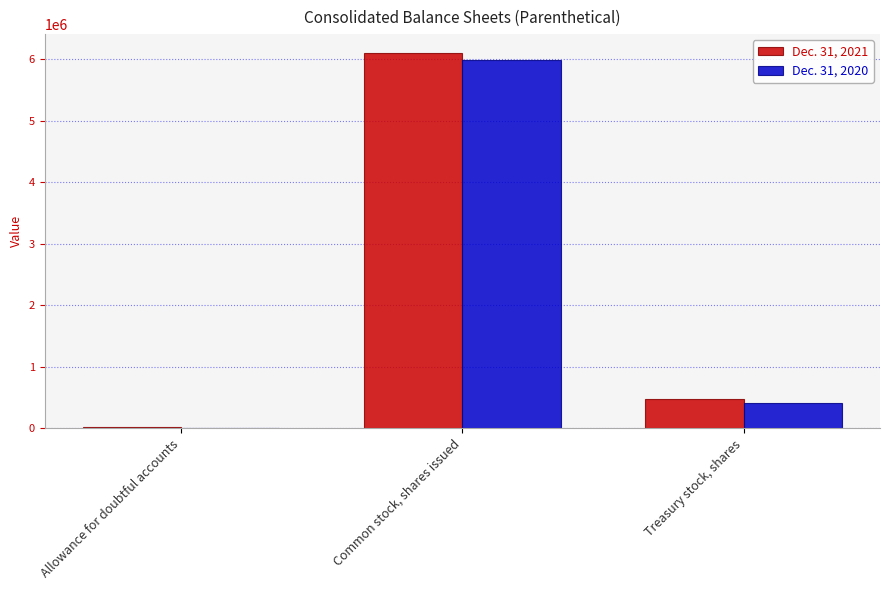

Reading left to right, transcribe all the data shown in this chart.

Dec. 31, 2021: Allowance for doubtful accounts=11114	Common stock, shares issued=6100886	Treasury stock, shares=467153
Dec. 31, 2020: Allowance for doubtful accounts=9217	Common stock, shares issued=5992400	Treasury stock, shares=410877